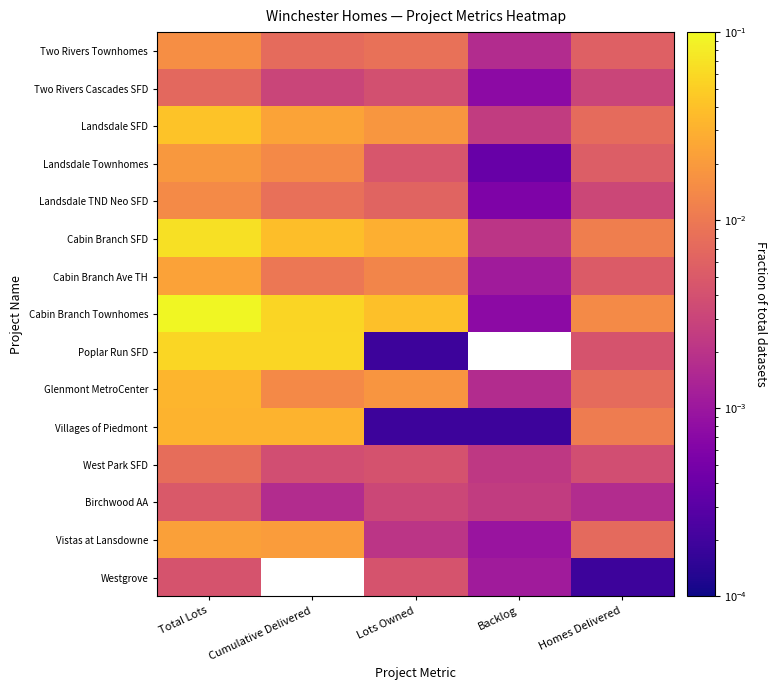

The Villages of Piedmont series shows 0.0 at Lots Owned. True or false?

True